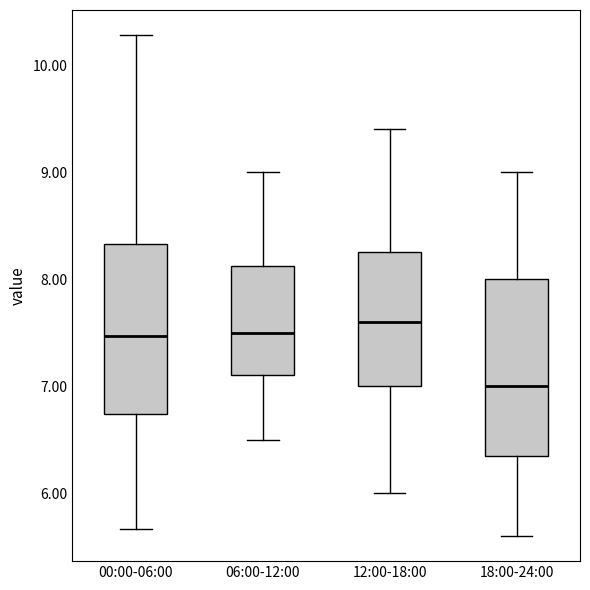

Where does the lower whisker of the box for 06:00-12:00 end on the y-axis? The values are not printed on the chart, so give them approximately, as read against the axis.

6.5